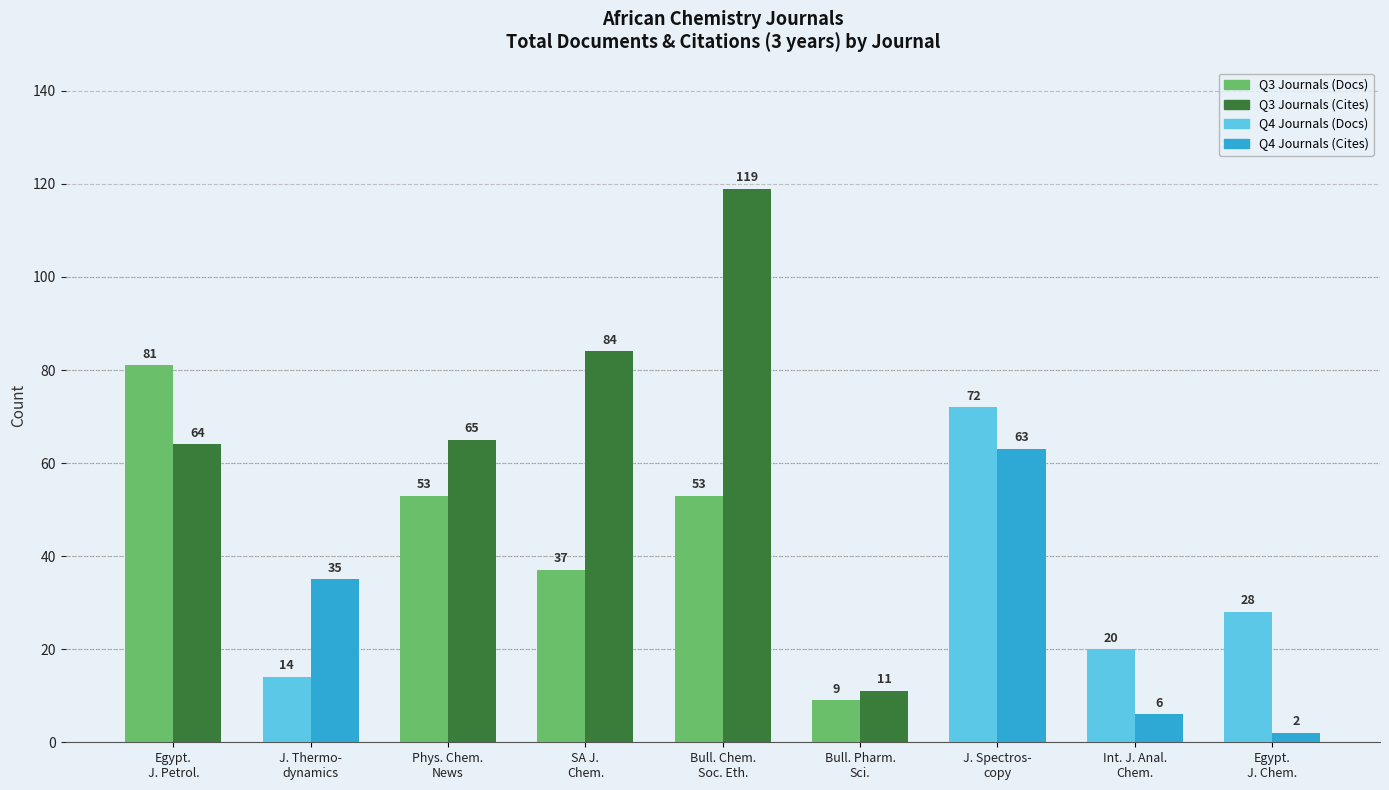

How many bars are there in each group?

2